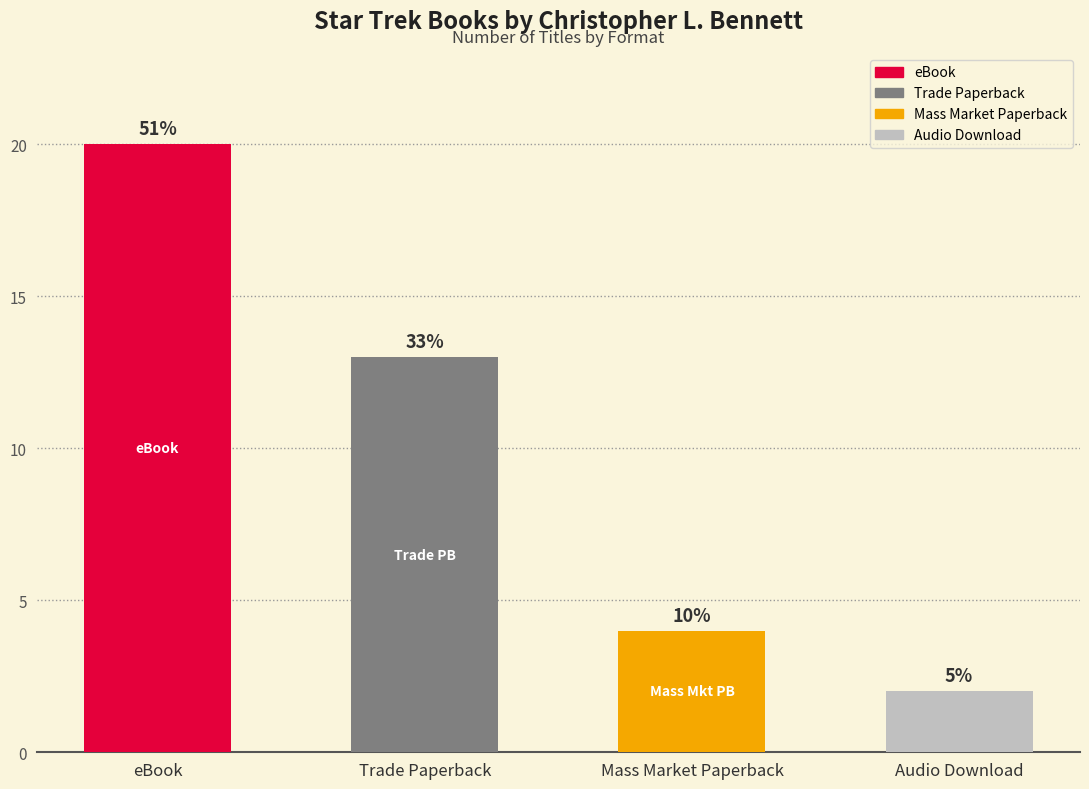

Reading right to left, list all the values displayed in this chart.

2	4	13	20